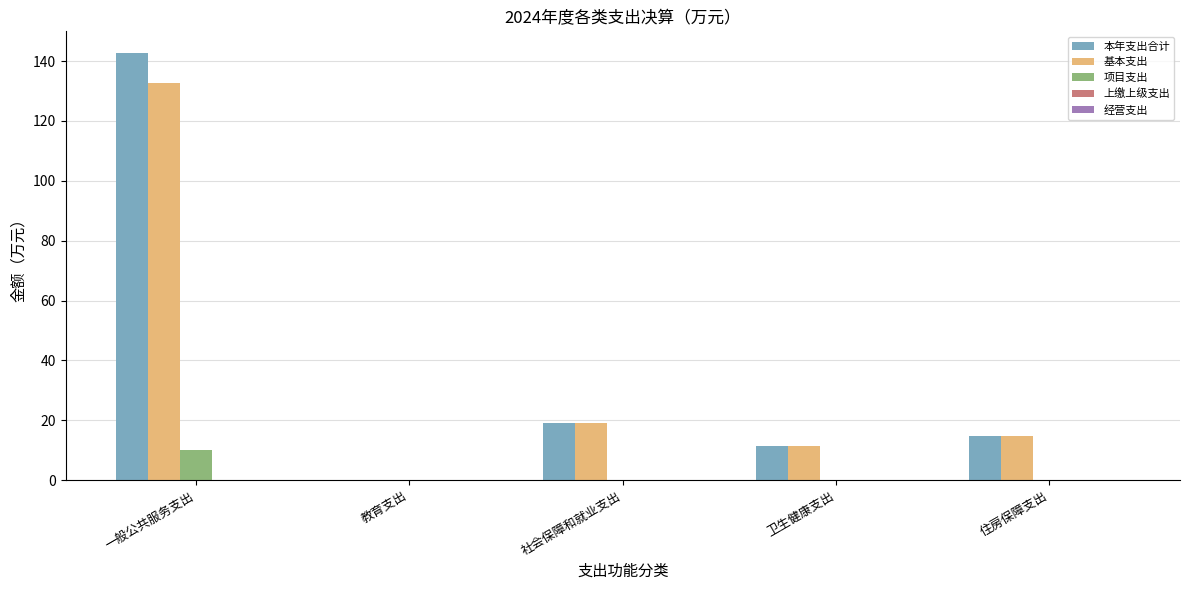

Count the number of data series in this chart.

3